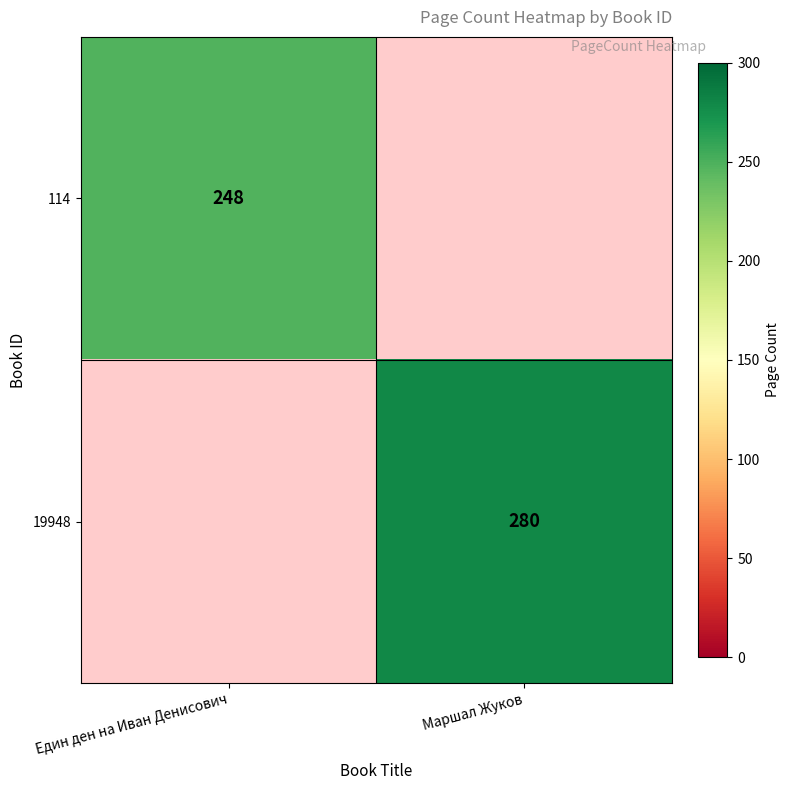

Is it true that 19948 equals 79 at Маршал Жуков?

False